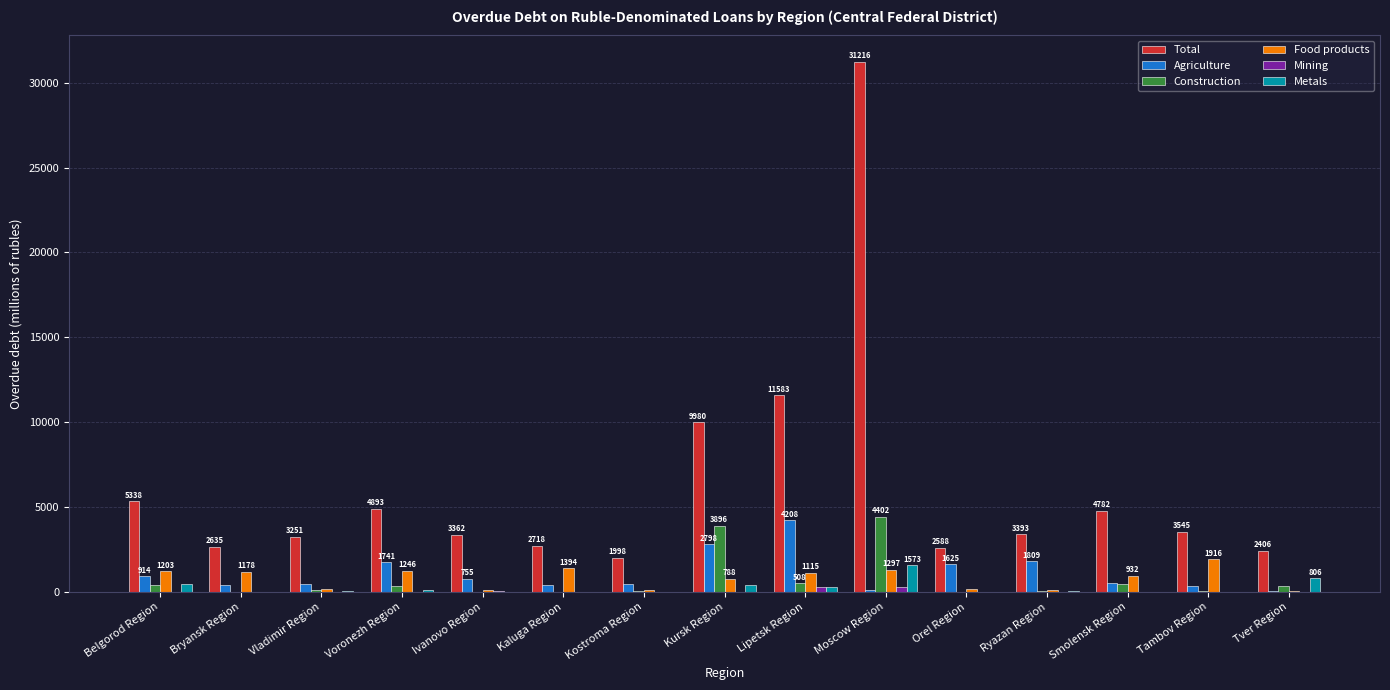

What is the spread (max minus min) of values at Kursk Region?

9980